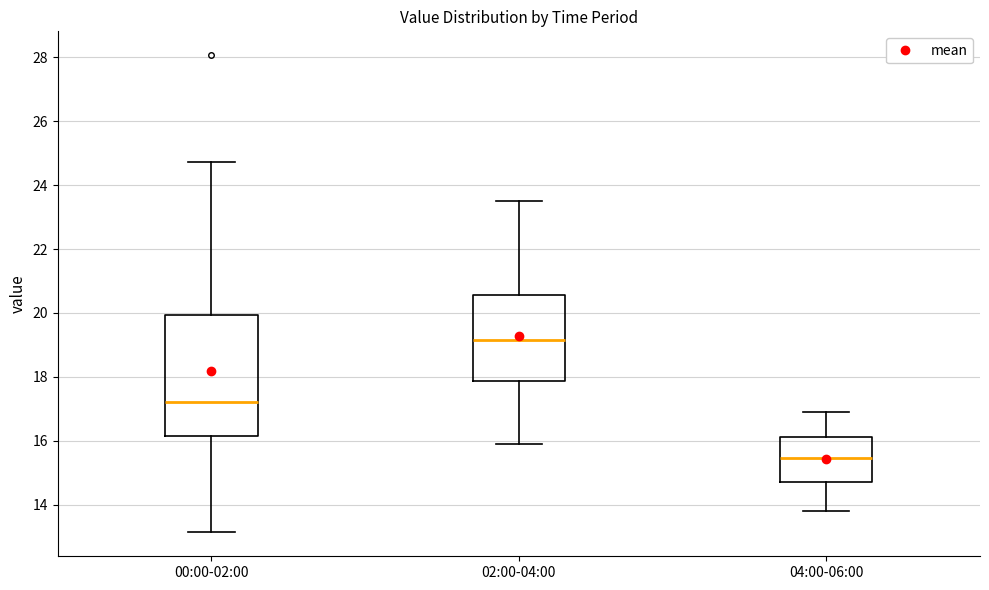

Comparing the boxes themselves (not the whiskers), which one is the tallest?

00:00-02:00